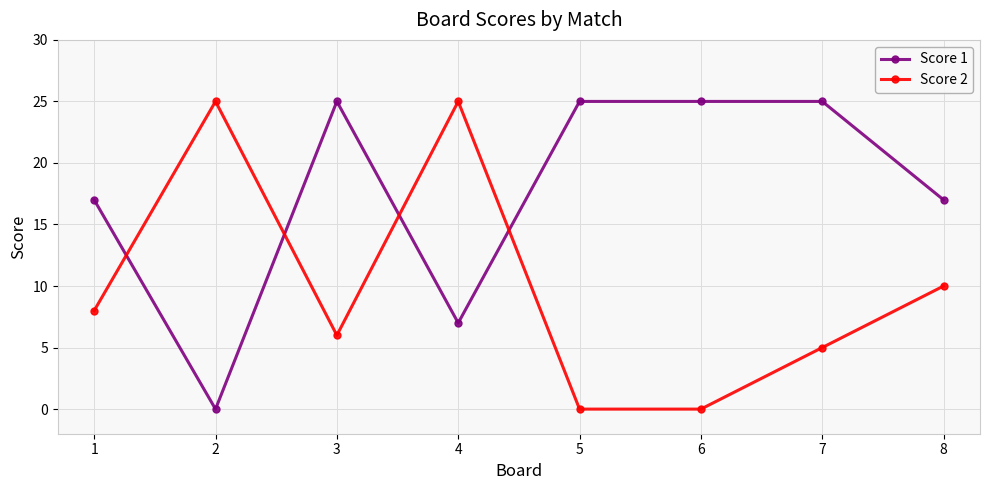

What is the total value across all series at 1?

25